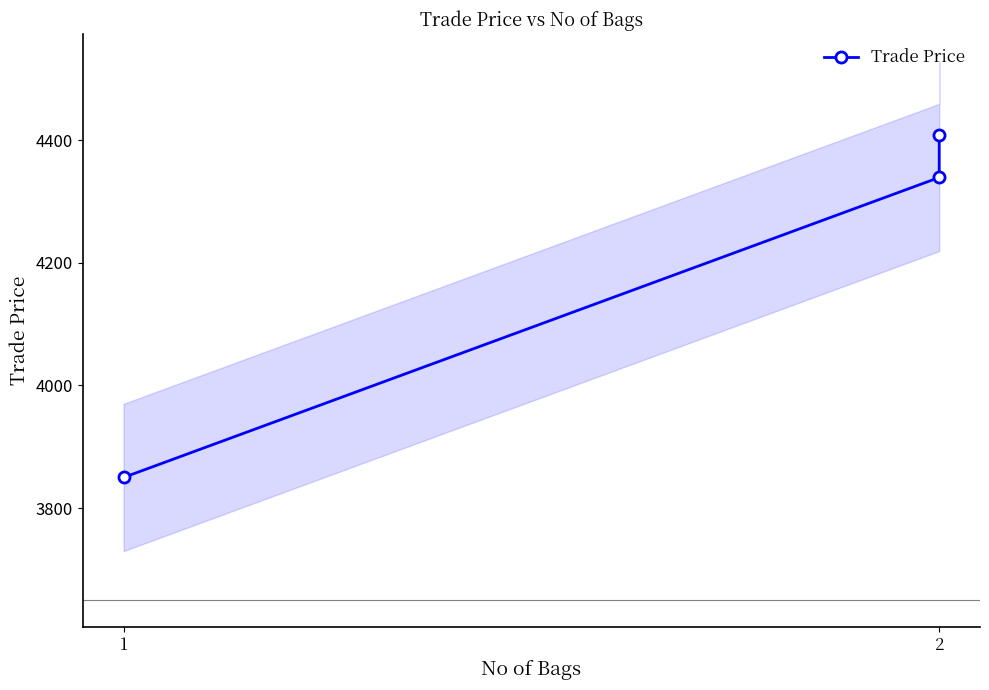

How many lines are shown in the chart?

1